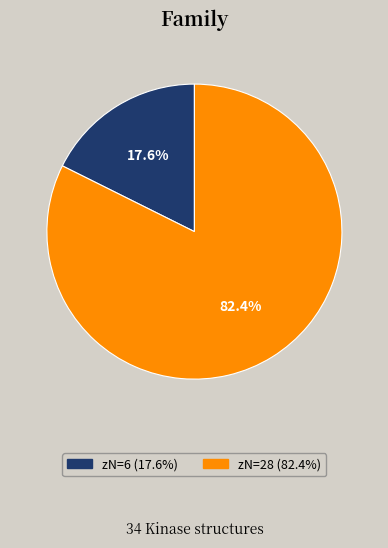

Is there any slice that represents more than half of the pie?

Yes